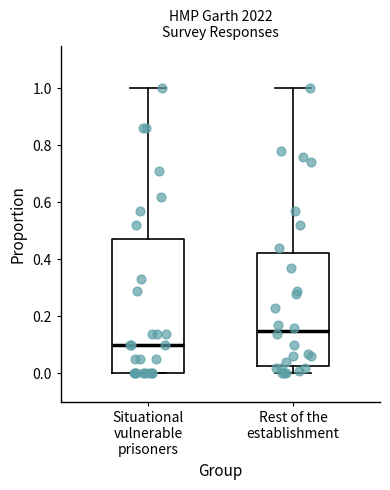

Where does the upper whisker of the box for Situational vulnerable prisoners end on the y-axis? The values are not printed on the chart, so give them approximately, as read against the axis.

1.00